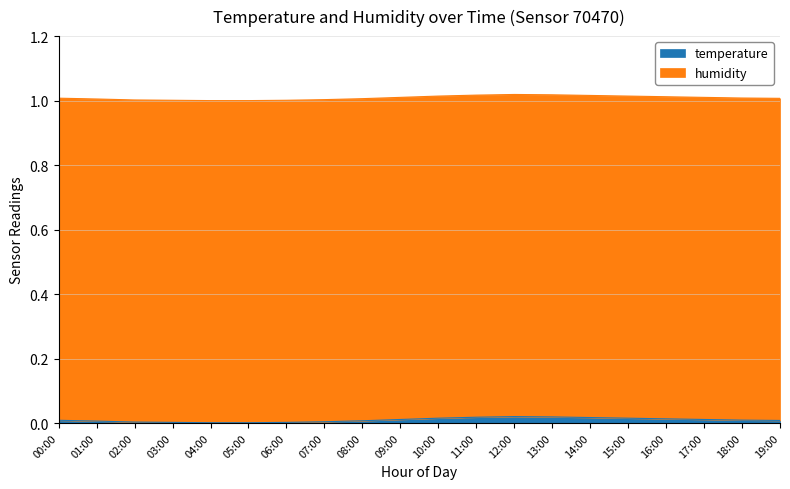

The chart shows a value of 0.0 at 05:00. True or false?

False